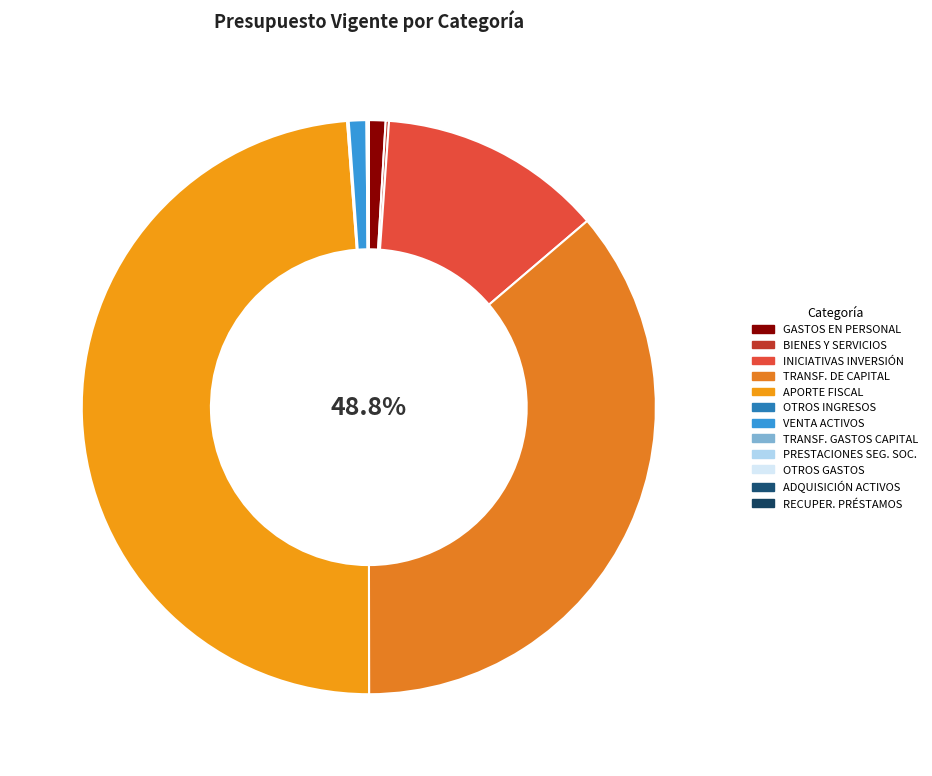

Does APORTE FISCAL represent more than half of the total?

No